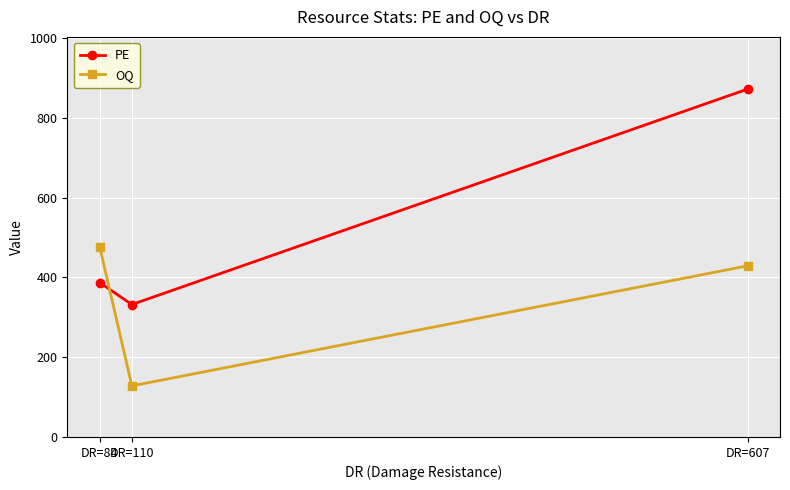

At which label does PE reach its minimum?

DR=110